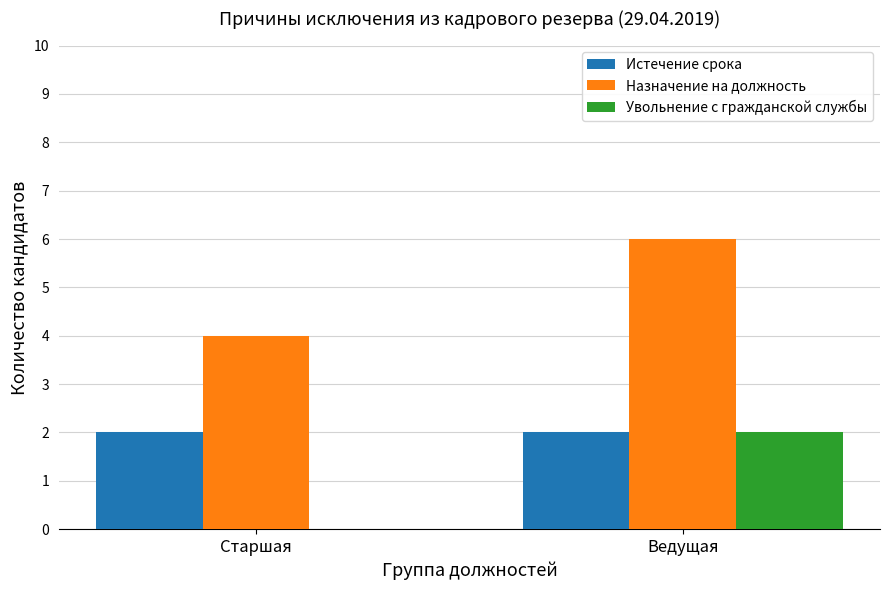

Is it true that Увольнение с гражданской службы equals 2 at Ведущая?

True